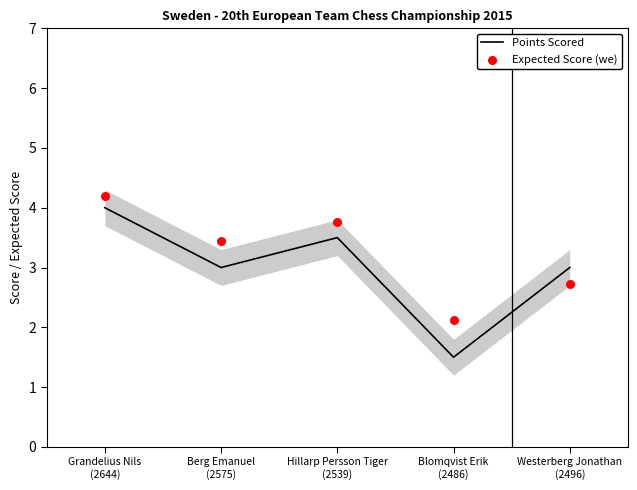

At which category is the sum across all series the highest?

Grandelius Nils
(2644)